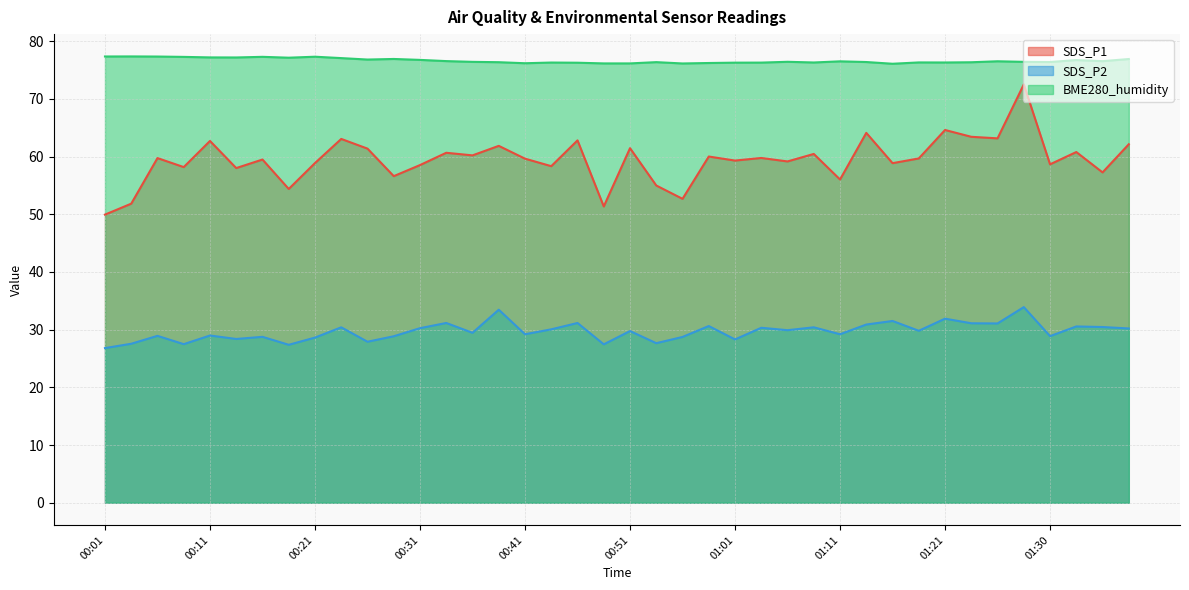

What is the value of the SDS_P2 point at the 14th from the left?

31.1